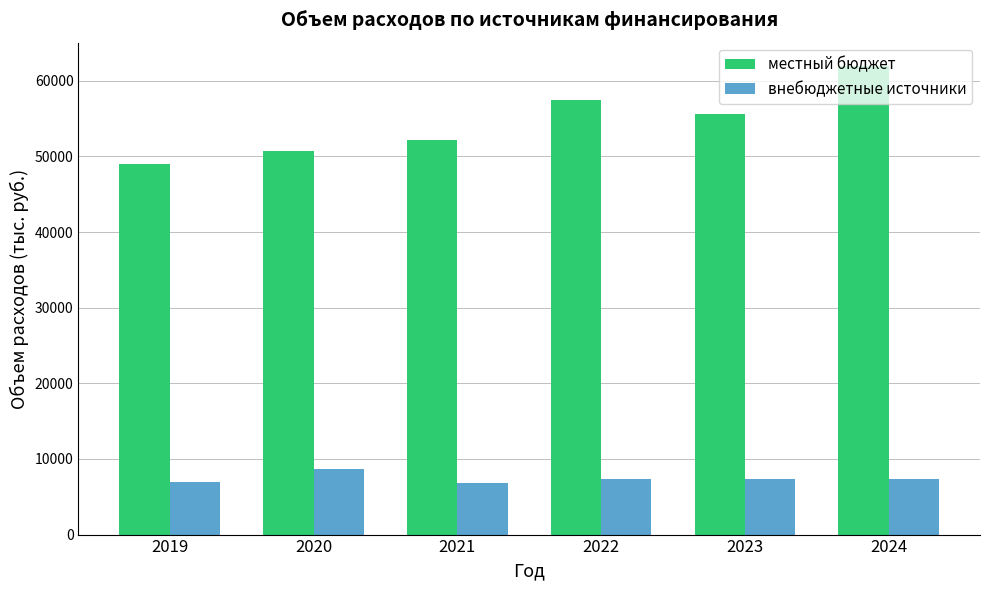

What is the sum of the внебюджетные источники values at 2024 and 2020?

16020.0